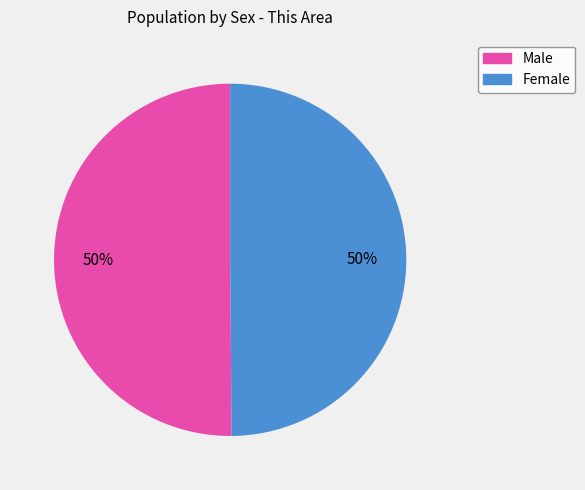

Is the sum of Female and Male greater than half?

Yes